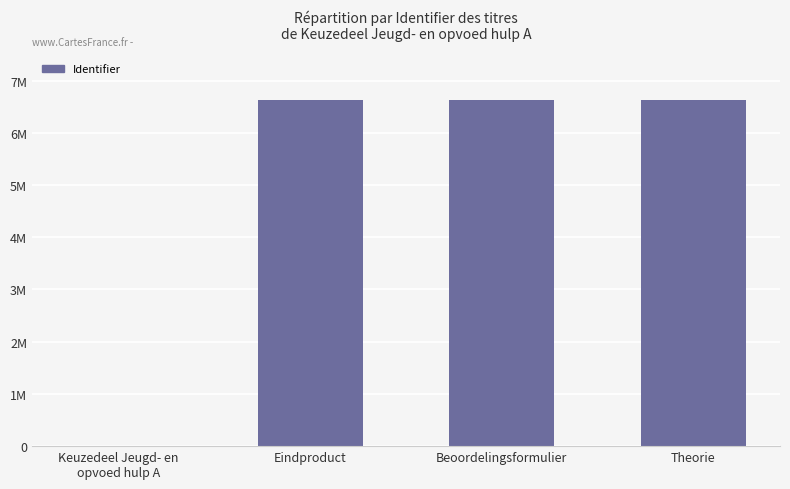

How many values exceed 6633877?

1